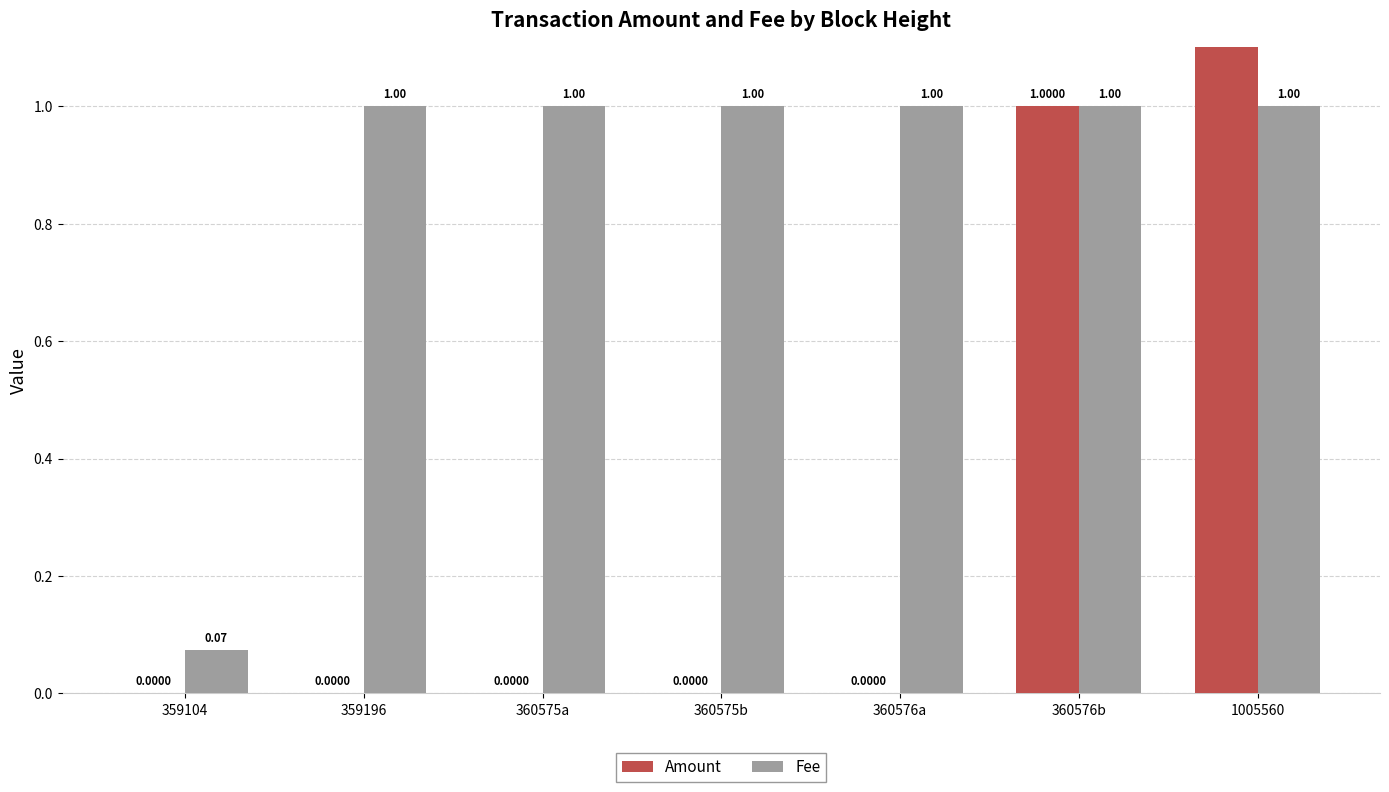

Rank the series by their maximum value, from highest to lowest.

Amount, Fee